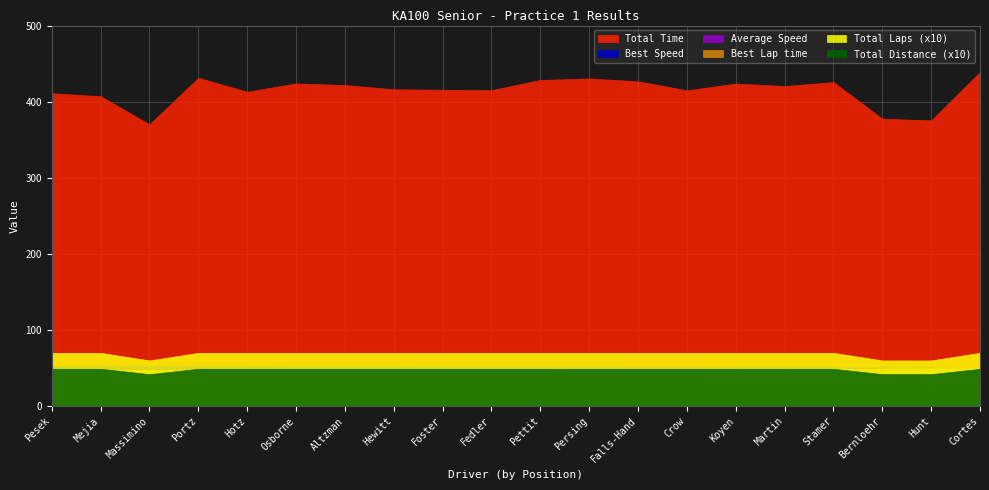

What is the total value across all series at Altzman?

576.1